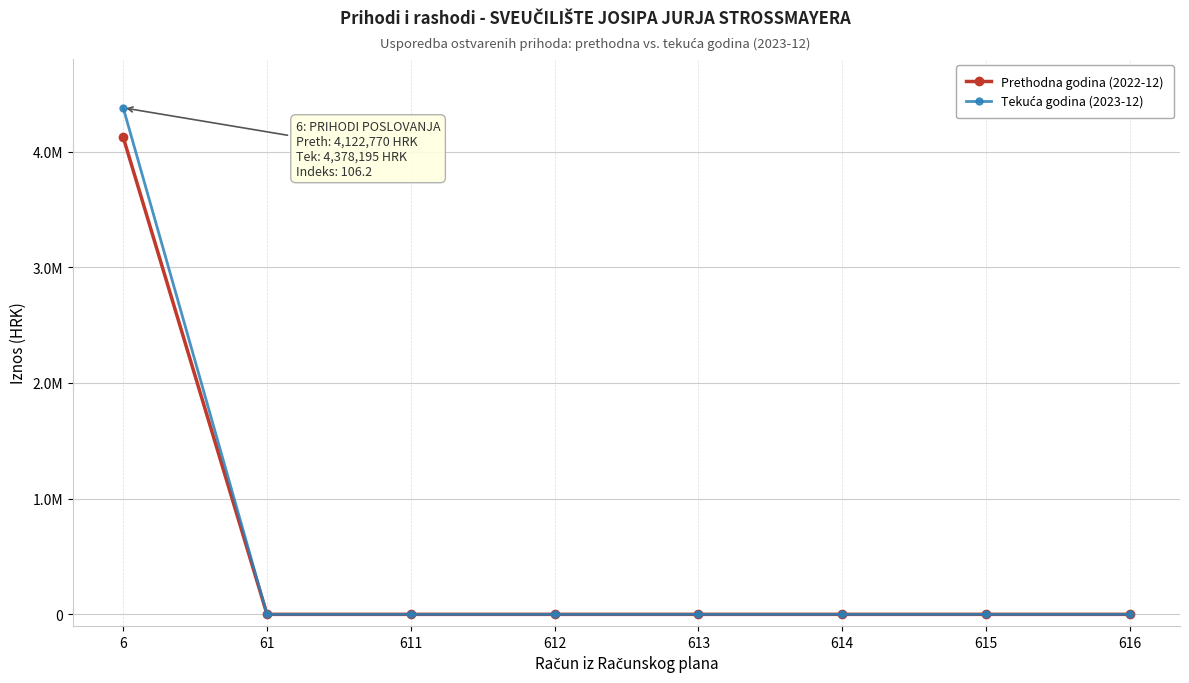

At which label does Prethodna godina (2022-12) reach its minimum?

61